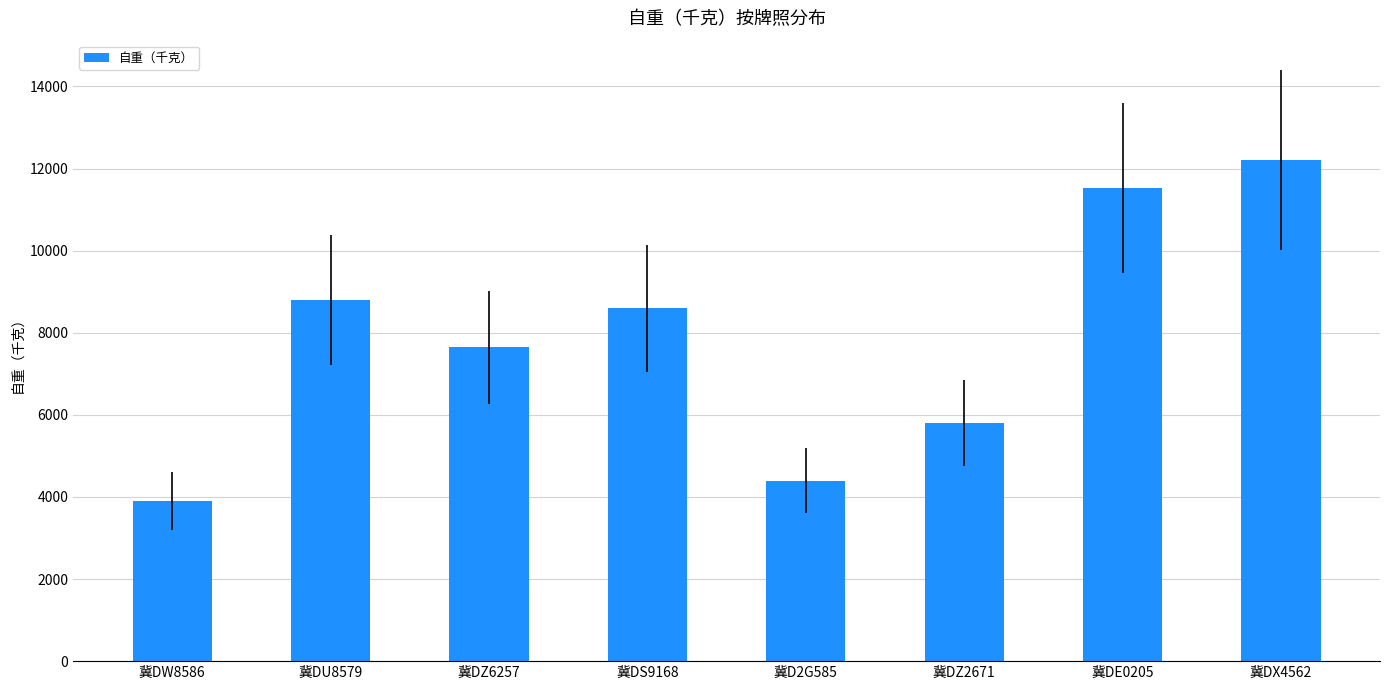

Between 冀DZ2671 and 冀DX4562, which is larger?

冀DX4562